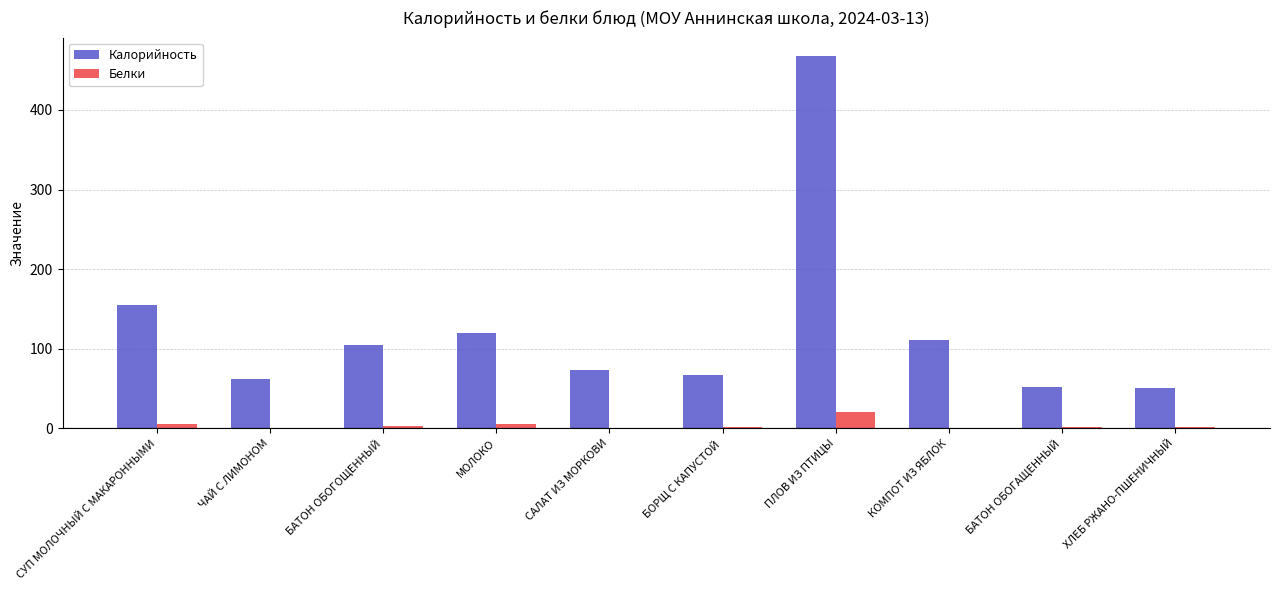

What is the sum of all Калорийность values?

1263.8